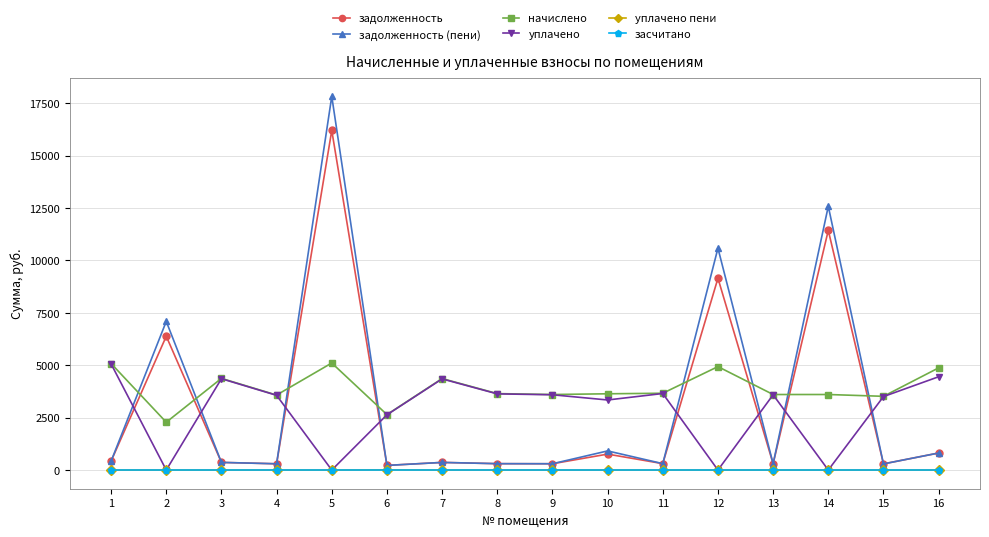

How many lines are shown in the chart?

6